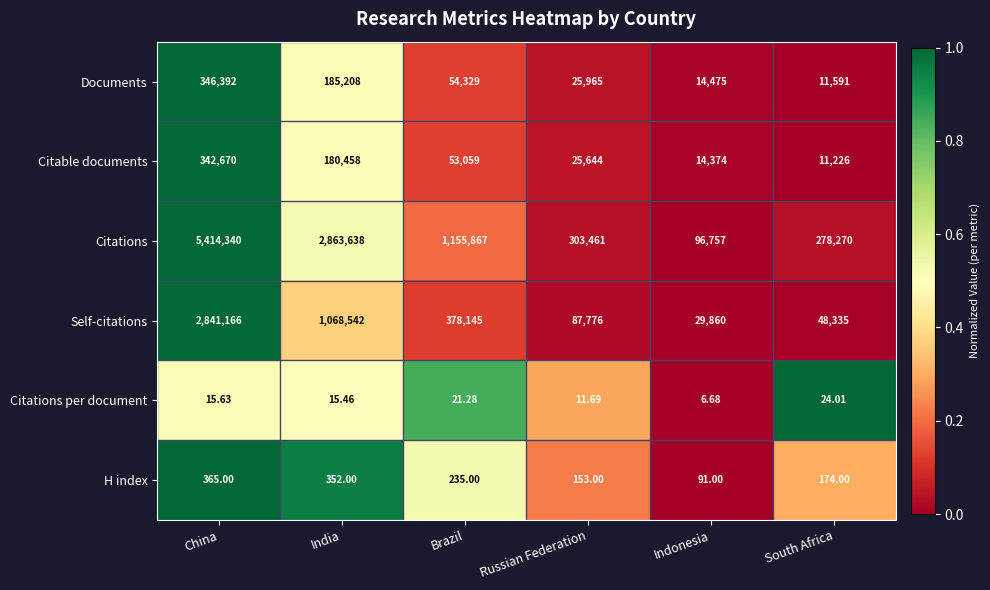

List the series in order of their peak value, lowest first.

Citations per document, H index, Citable documents, Documents, Self-citations, Citations